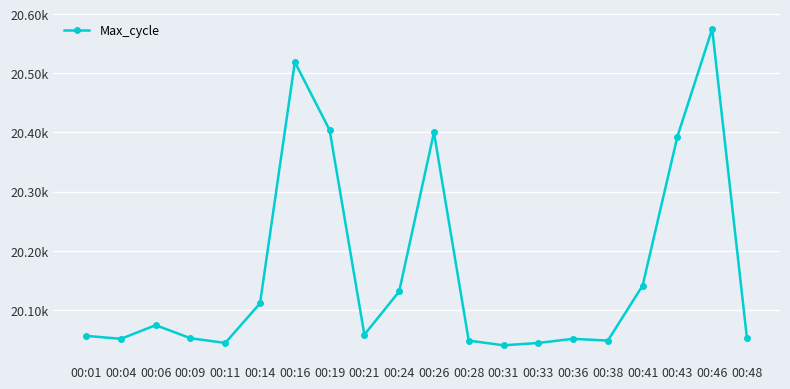

What is the sum of all values?

403292